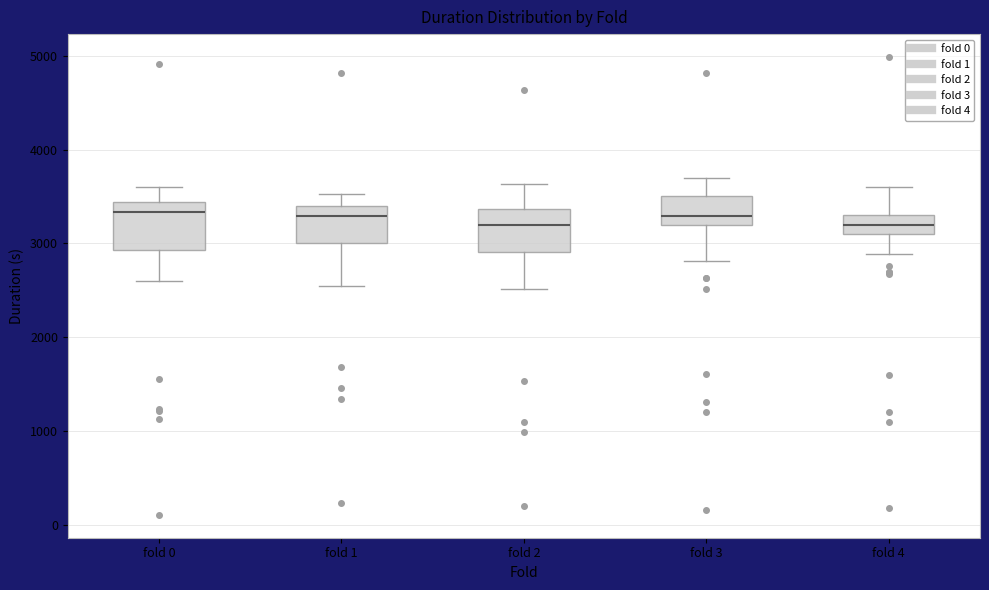

Where does the median line of the box for fold 3 sit on the y-axis? The values are not printed on the chart, so give them approximately, as read against the axis.

3300